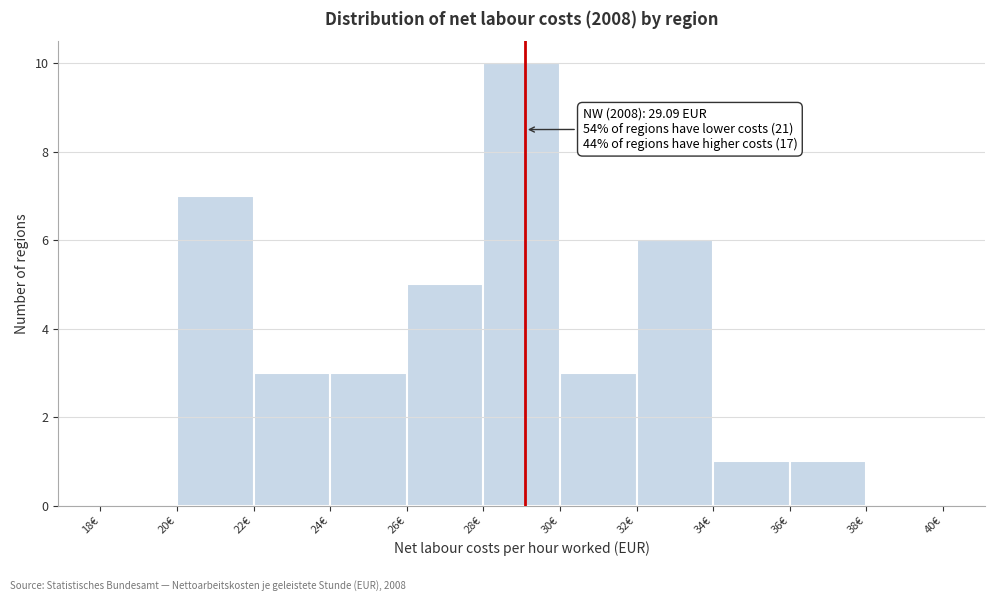

Over which range of the x-axis is the bar tallest?

28 to 30